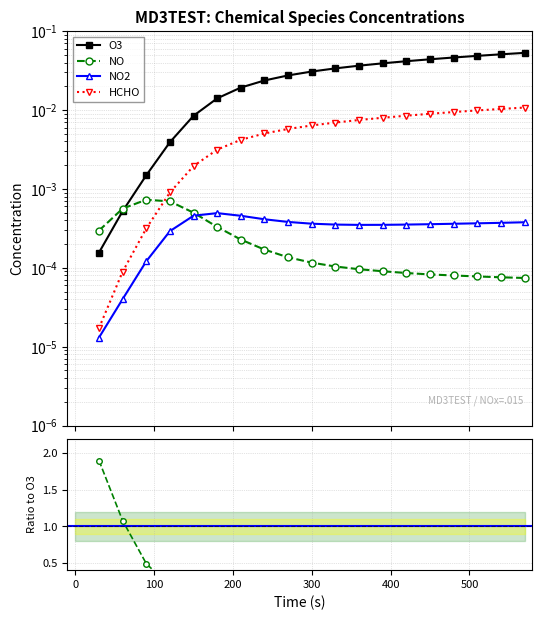

The O3 series shows 0.0 at 200. True or false?

True